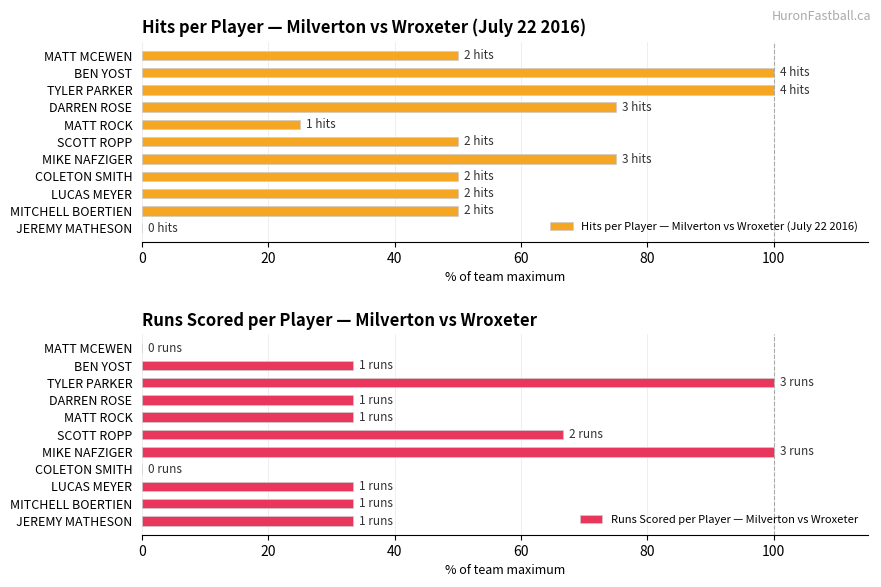

The Runs Scored per Player — Milverton vs Wroxeter series shows 17.2 at BEN YOST. True or false?

False